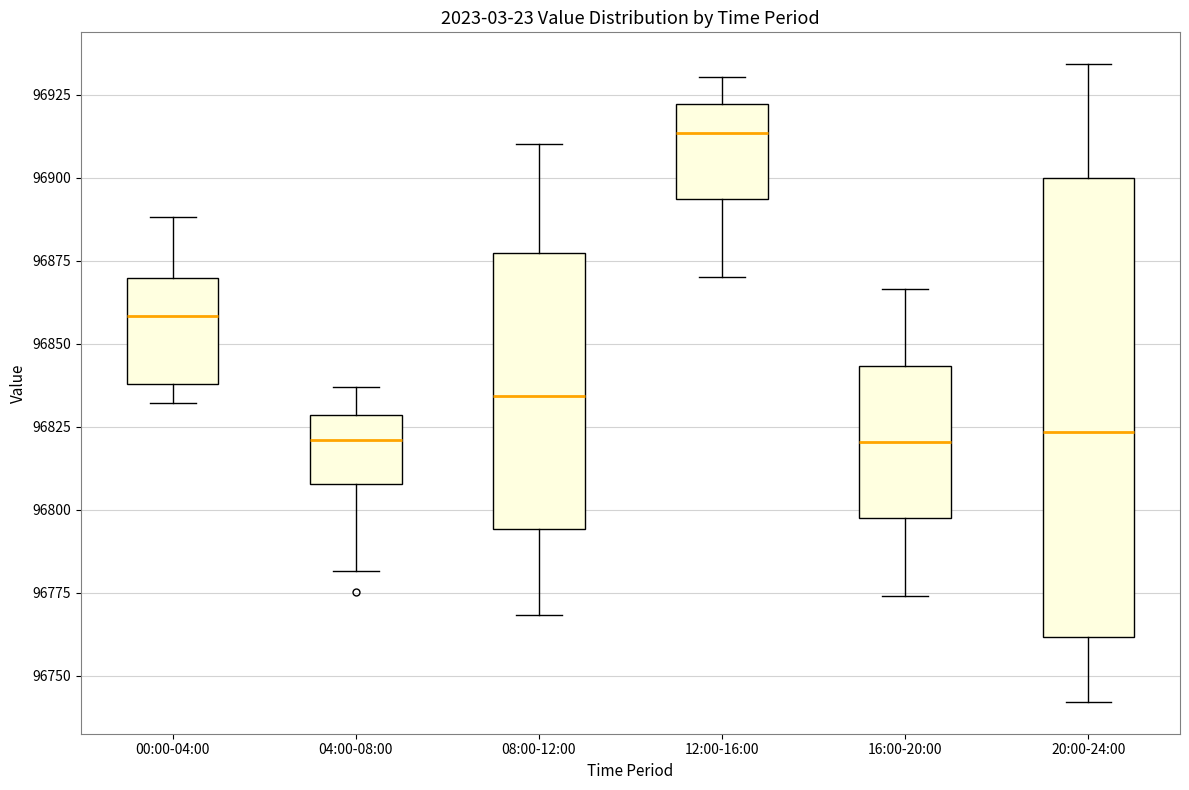

Which box is the tallest, from its lower edge to its upper edge?

20:00-24:00